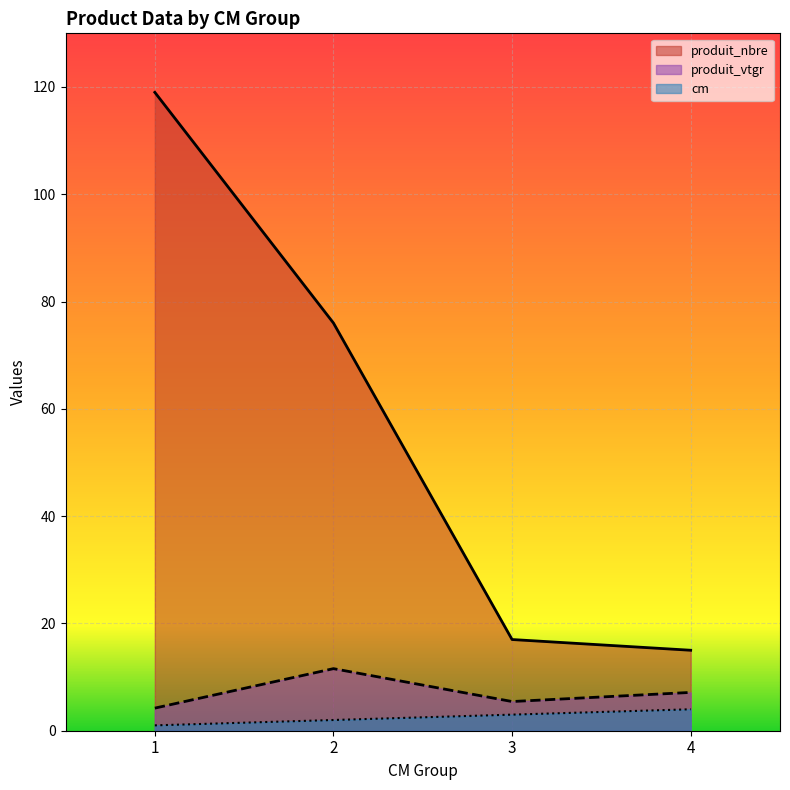

The value of produit_nbre at 1 is 119.0. True or false?

True